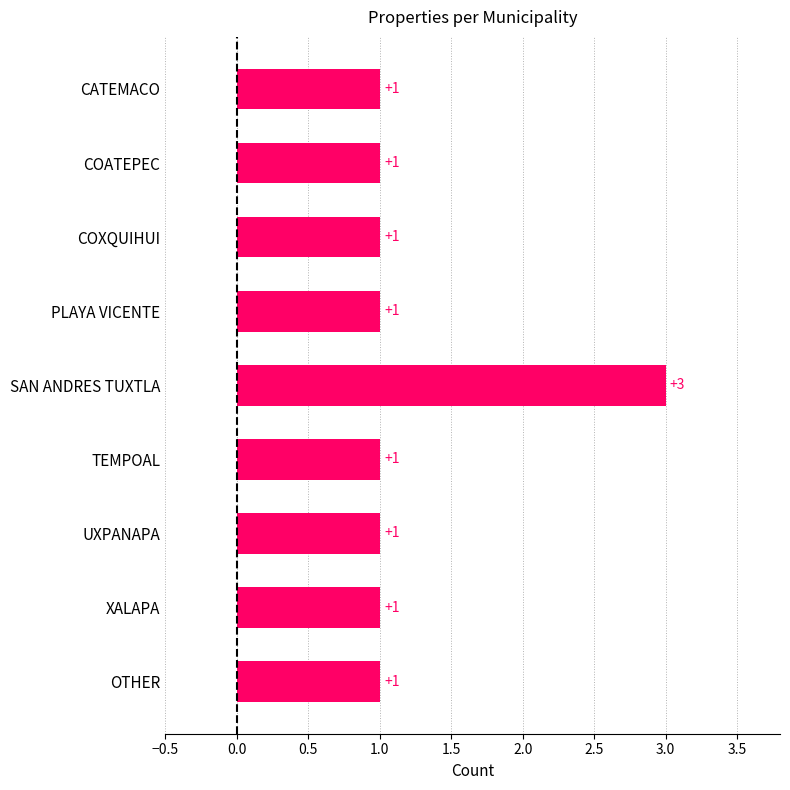

What is the minimum value shown in the chart?

1